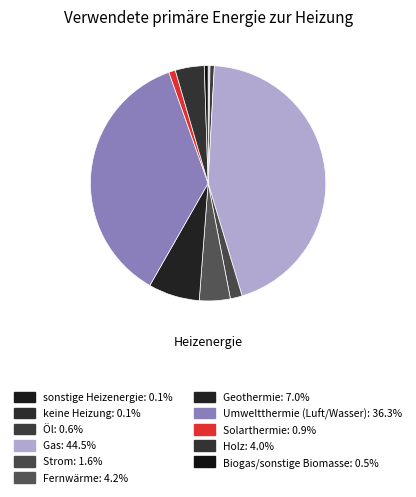

The Fernwärme slice represents 4% of the pie. True or false?

True